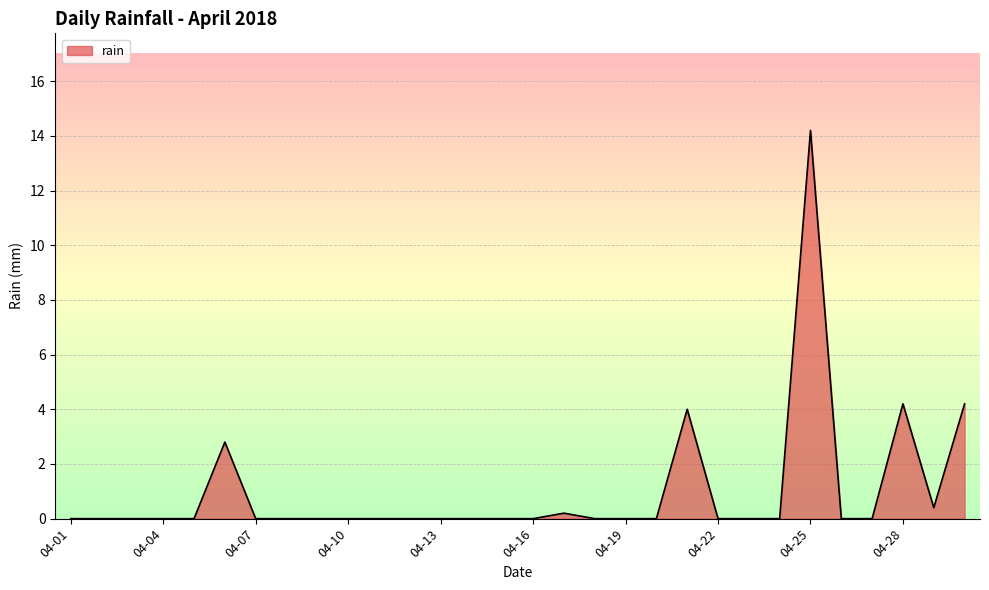

What is the greatest value displayed?

14.2